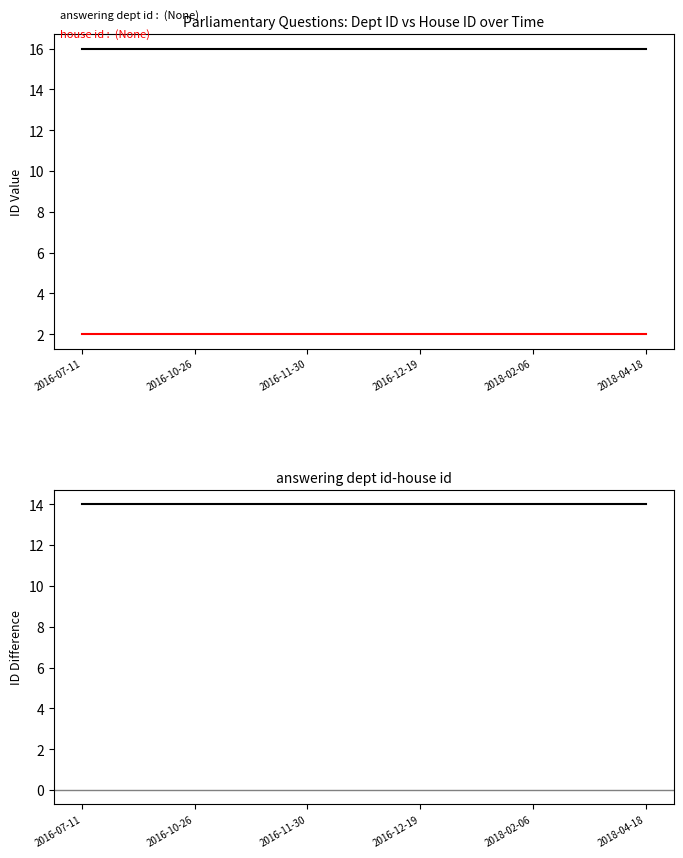

What is the smallest value displayed?

2